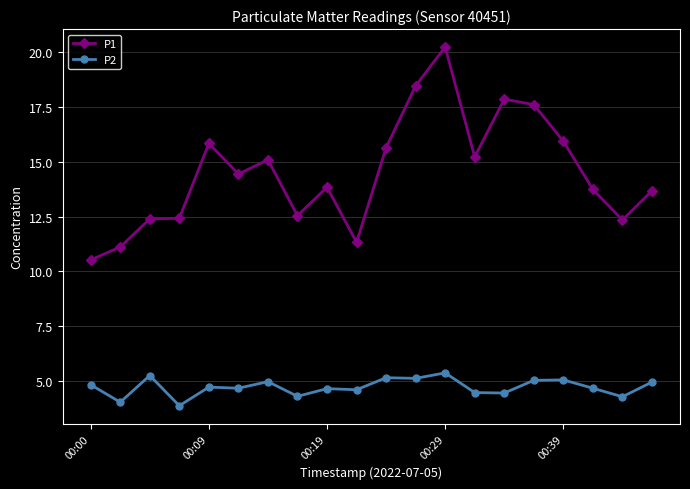

What is the value of the P2 point at the 2nd from the left?

4.0